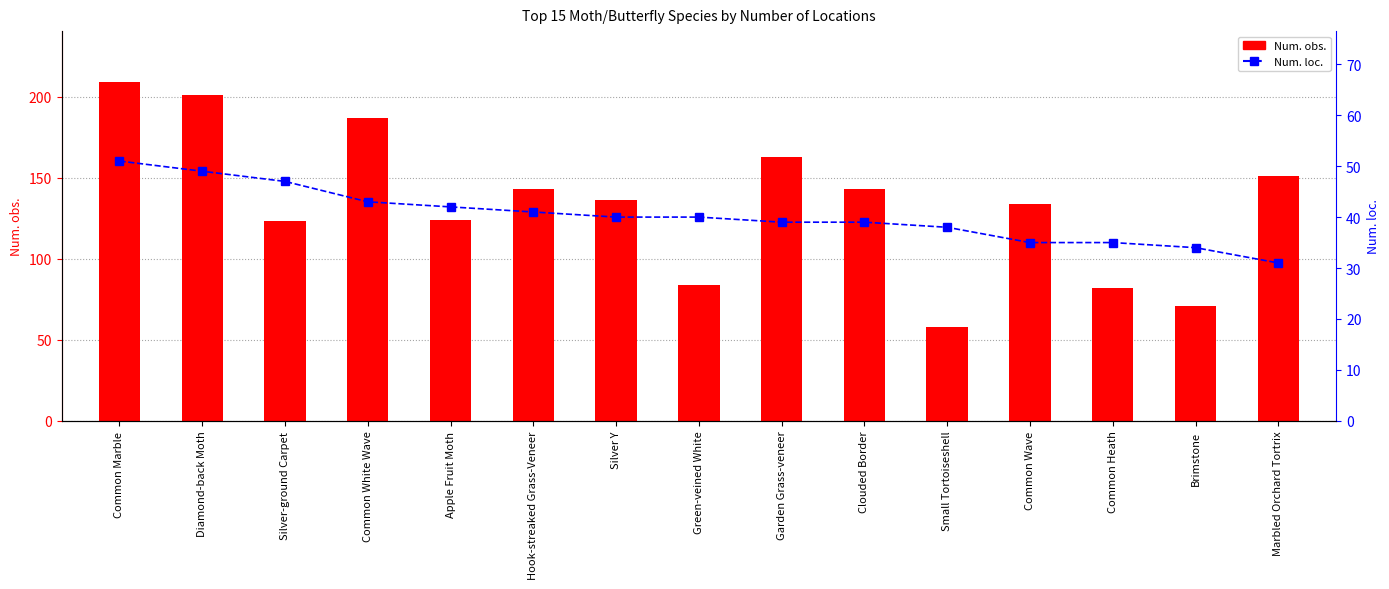

What is the value of the Num. obs. bar at the 14th from the left?

71